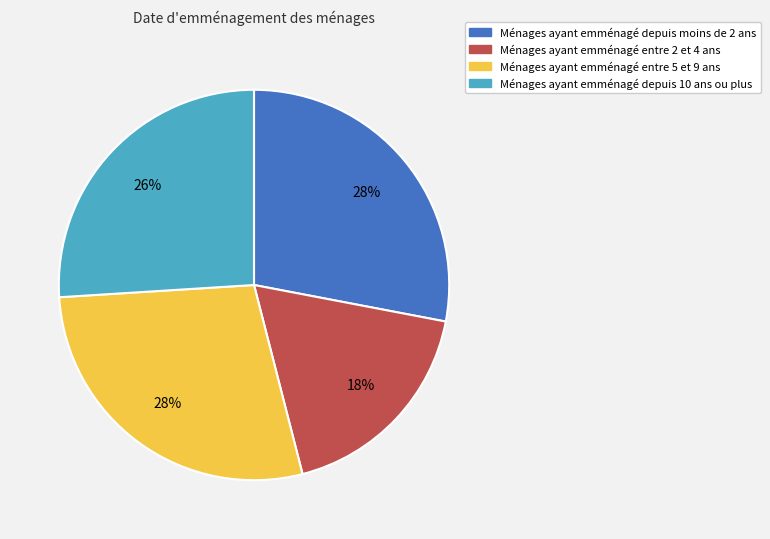

Does any single category account for the majority?

No